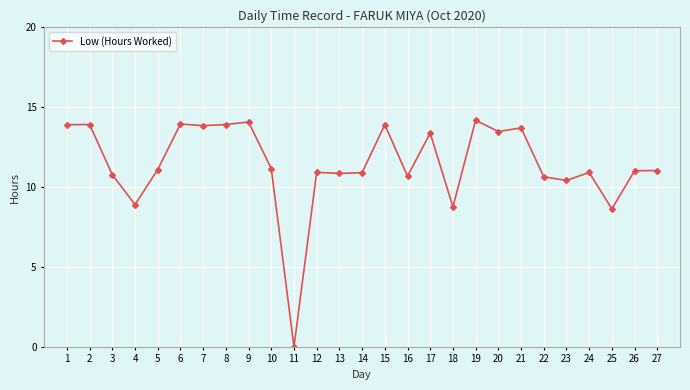

What is the sum of all values?

308.9